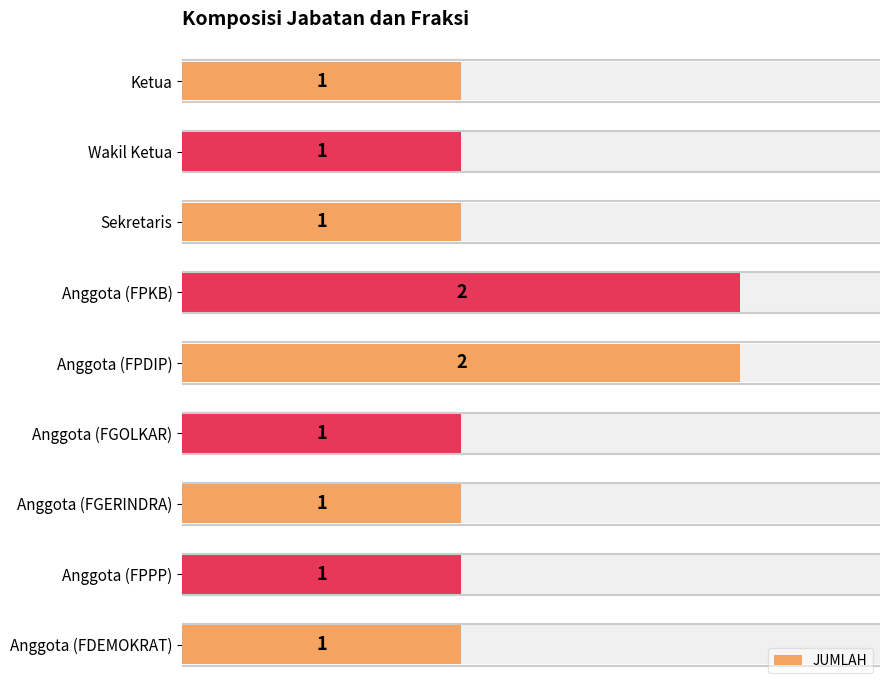

What is the change in value from Sekretaris to Anggota (FPDIP)?

+1